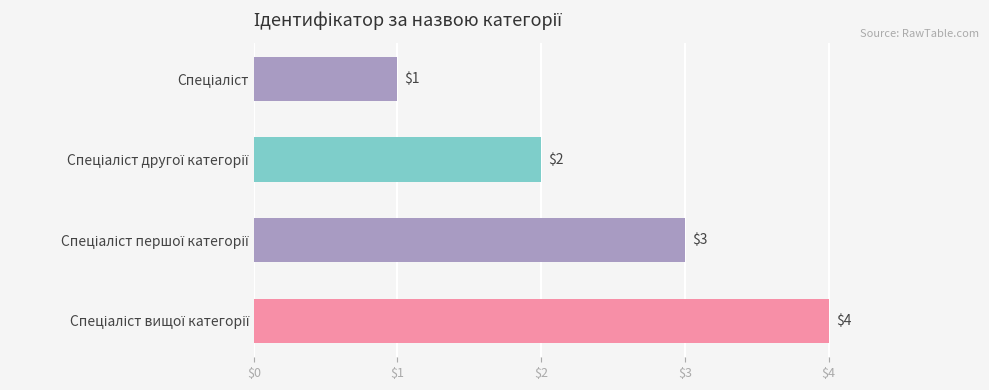

How many values are between 2 and 4?

3